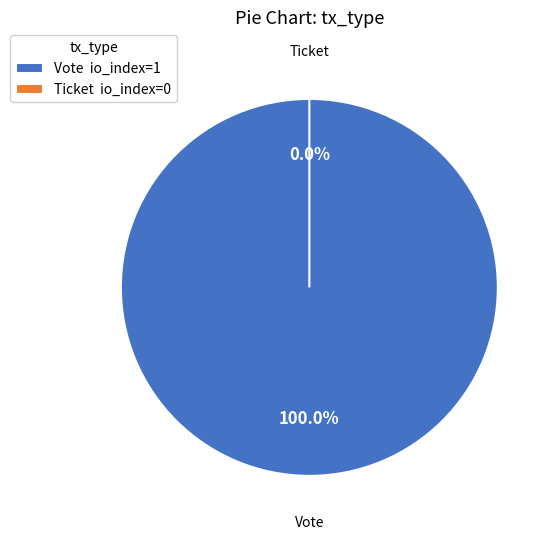

True or false: Vote accounts for 99% of the total.

False